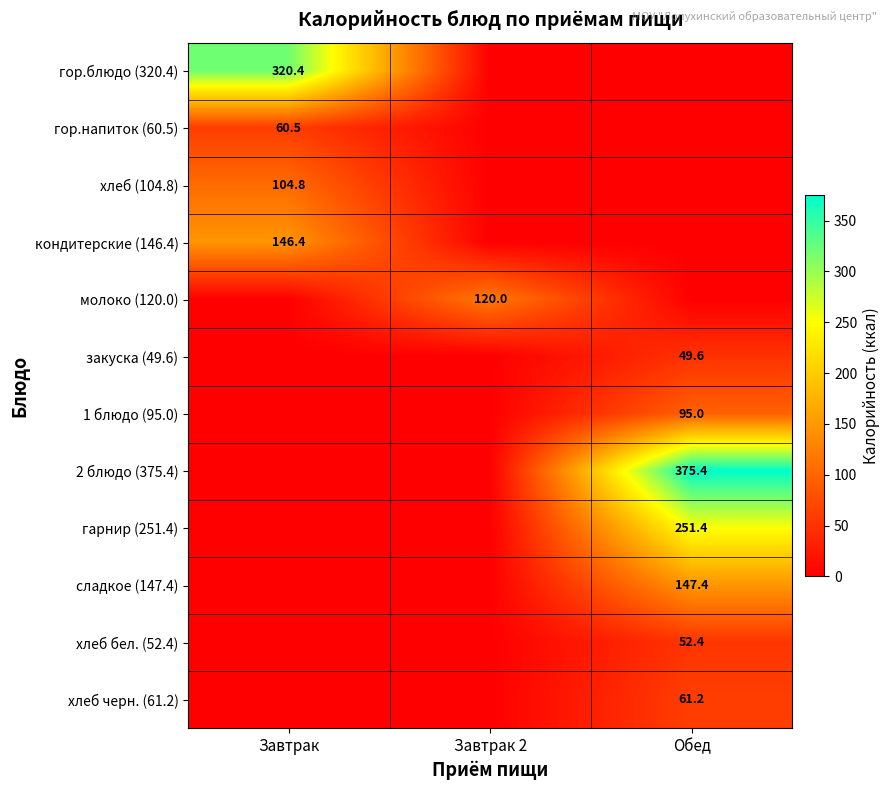

Is it true that хлеб черн. (61.2) equals 61.2 at Обед?

True